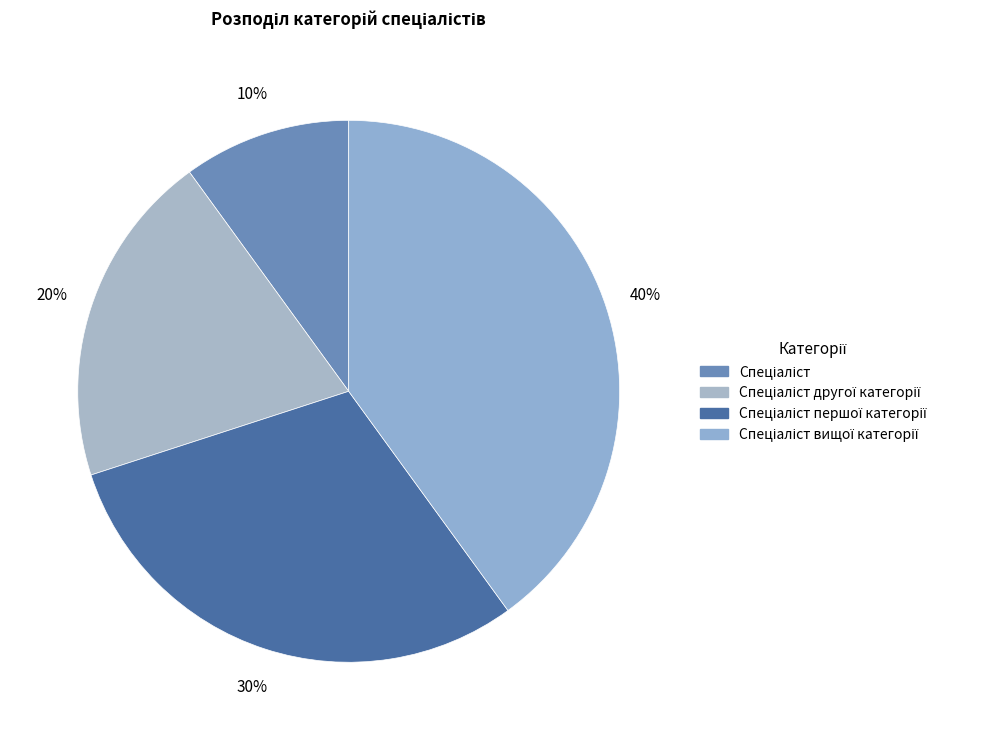

How many slices are in this pie chart?

4